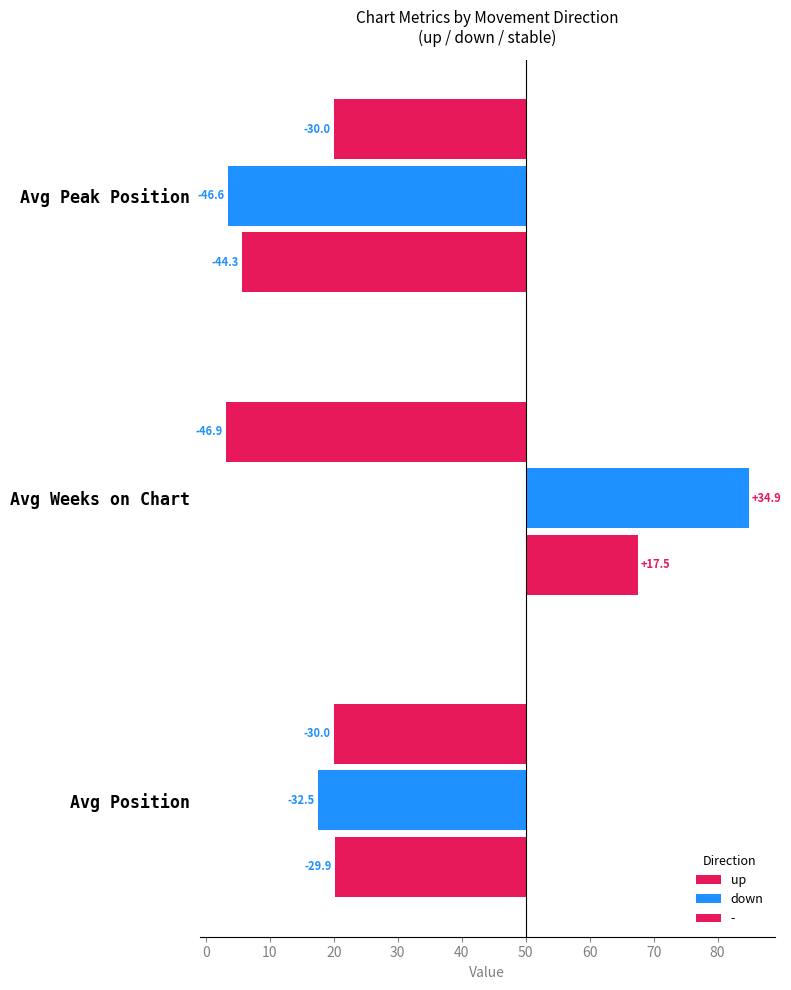

True or false: up has a value of -68.0 at Avg Peak Position.

False